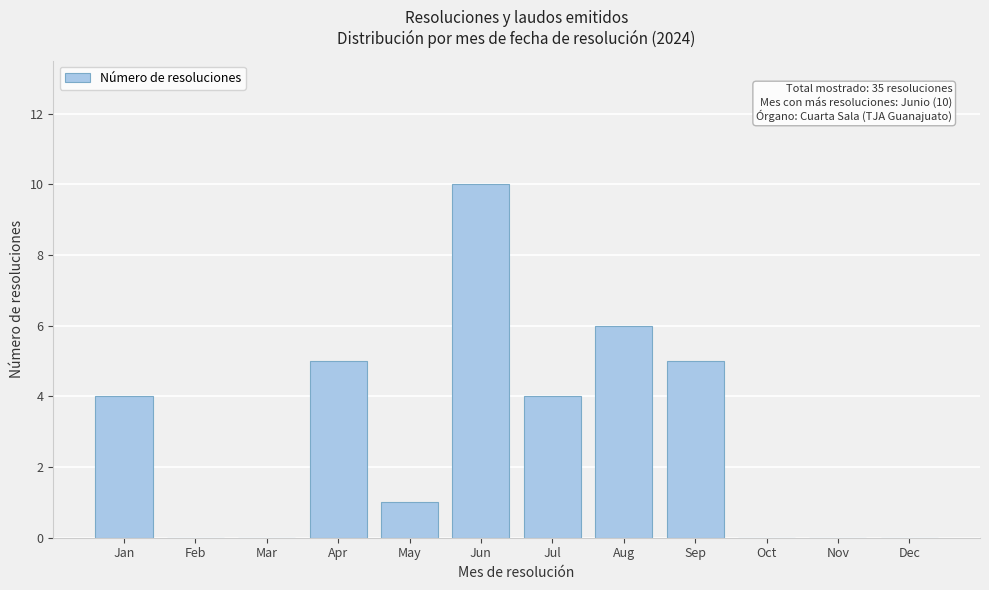

Reading right to left, transcribe all the data shown in this chart.

Dec=0	Nov=0	Oct=0	Sep=5	Aug=6	Jul=4	Jun=10	May=1	Apr=5	Mar=0	Feb=0	Jan=4